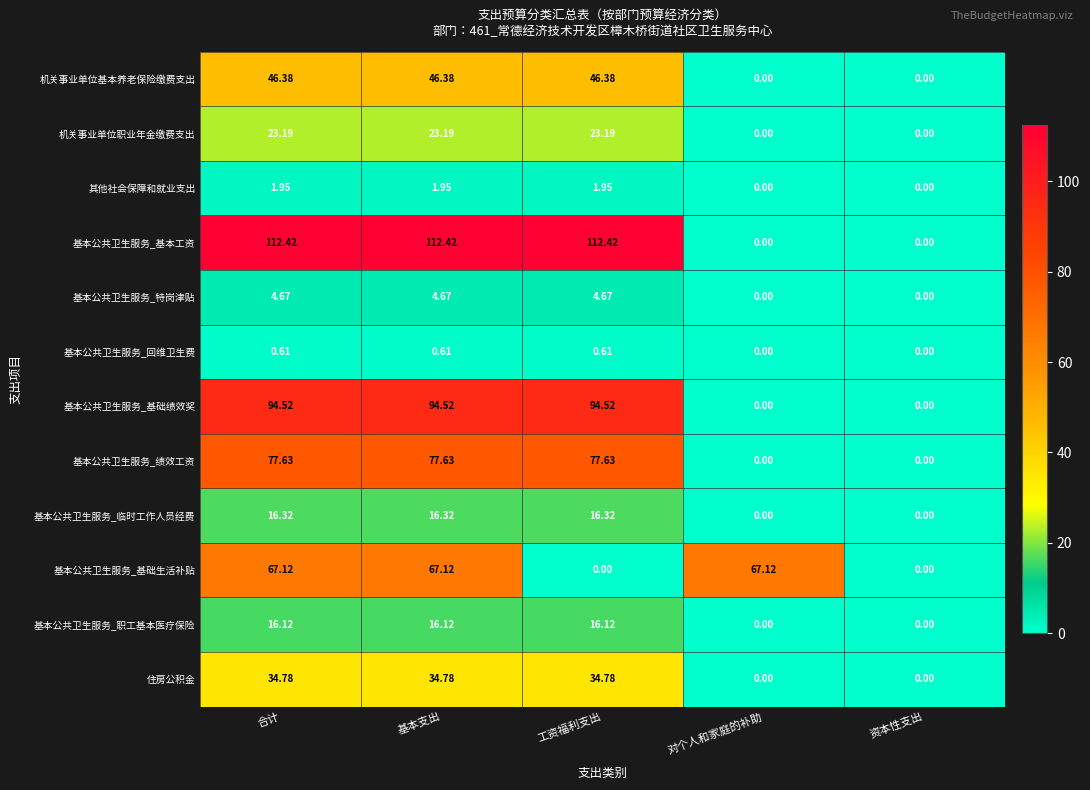

How many values in 基本公共卫生服务_回维卫生费 are above zero?

3